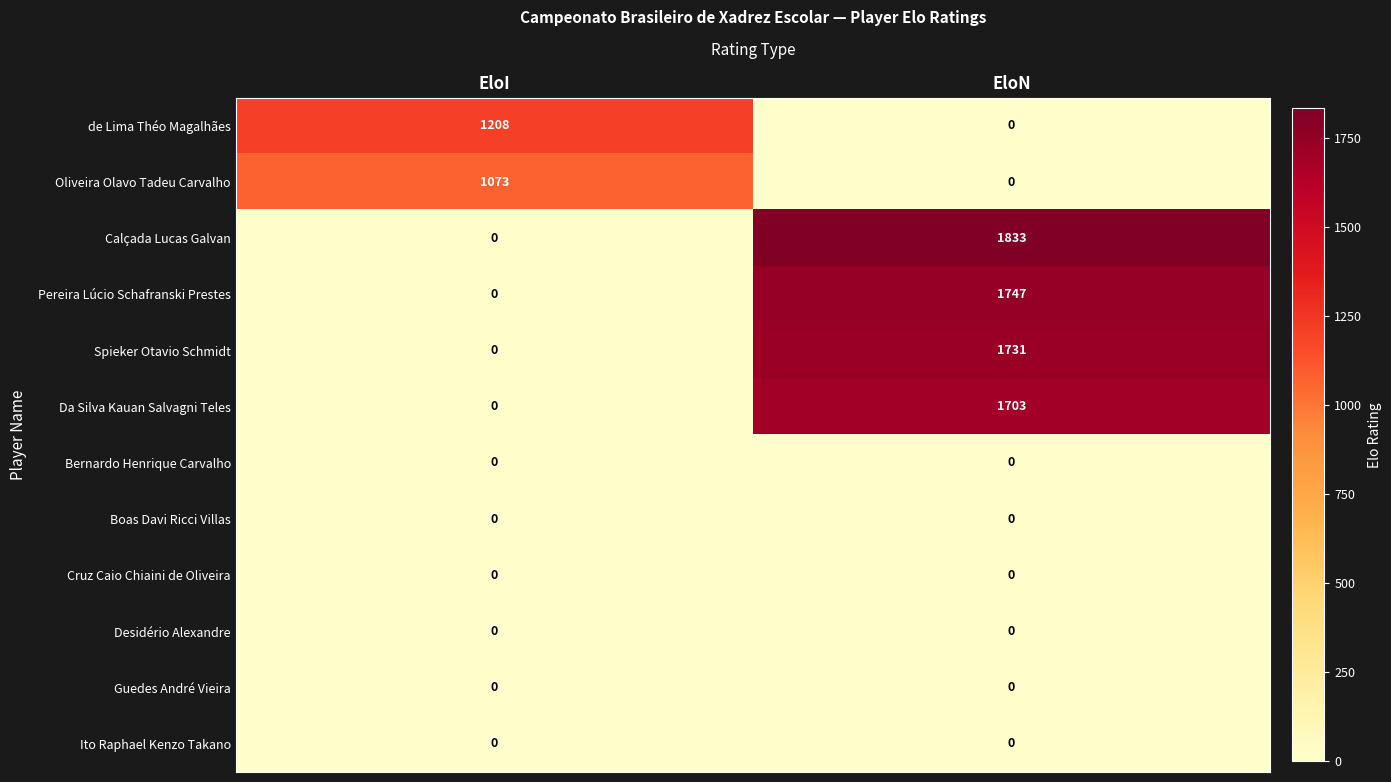

Which series has the largest total across all categories?

Calçada Lucas Galvan